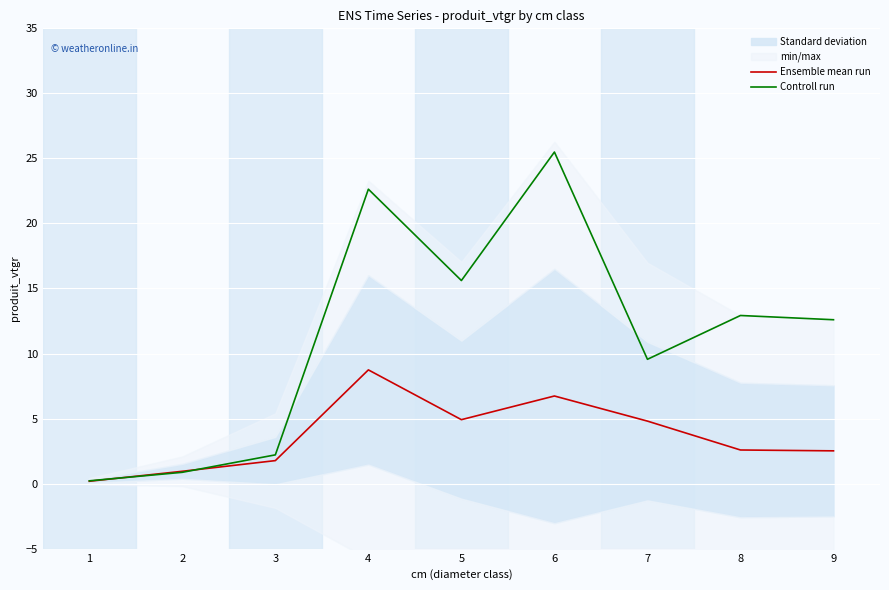

How many lines are shown in the chart?

2